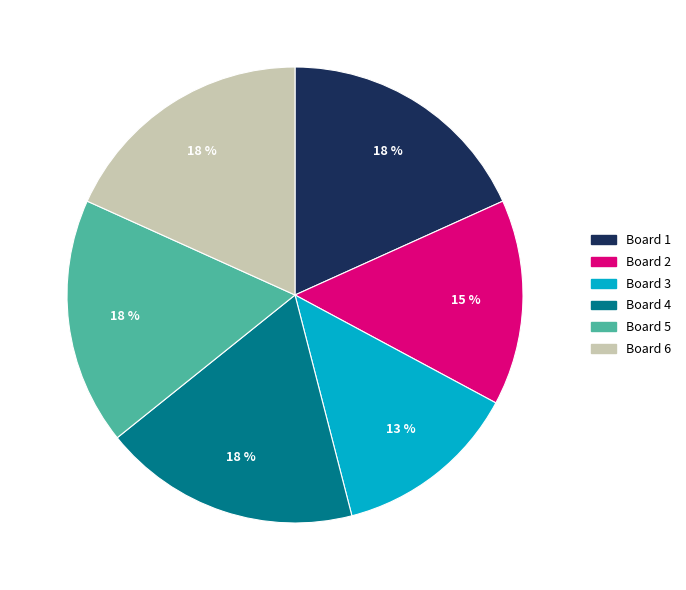

Count the number of slices in the pie.

6